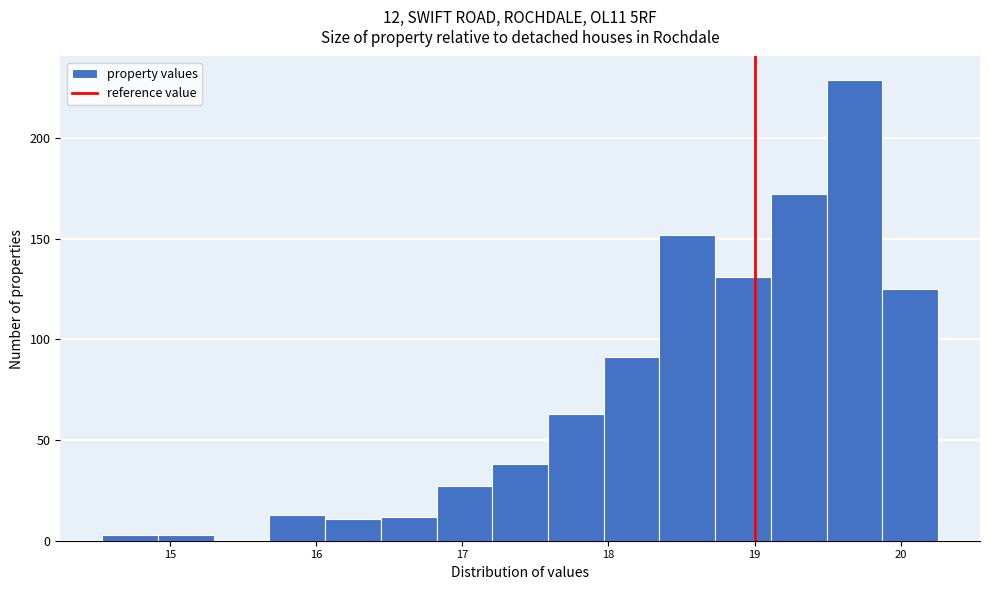

Read against the x-axis, roughly where is the centre of the tallest bar?

19.7